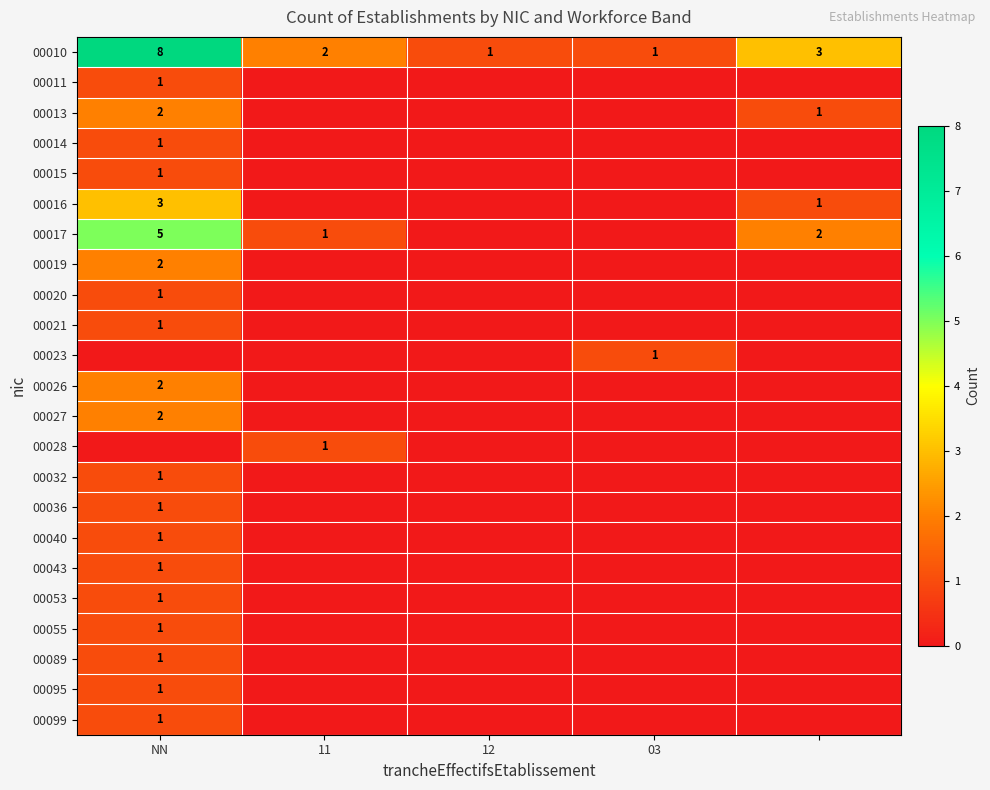

What is the sum of the 00010 values at 12 and 11?

3